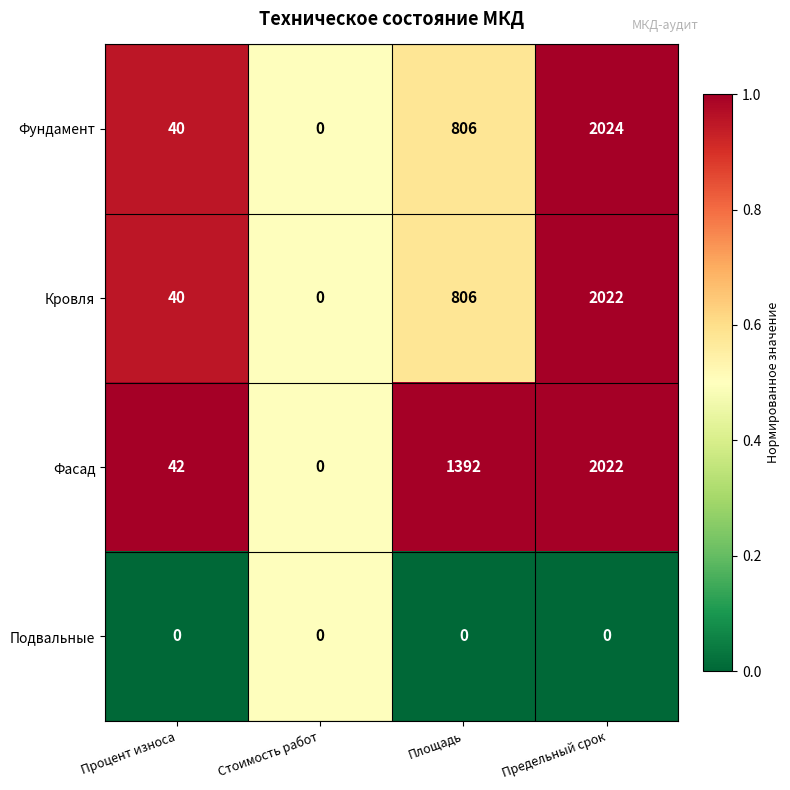

What is the sum of all Фасад values?

3456